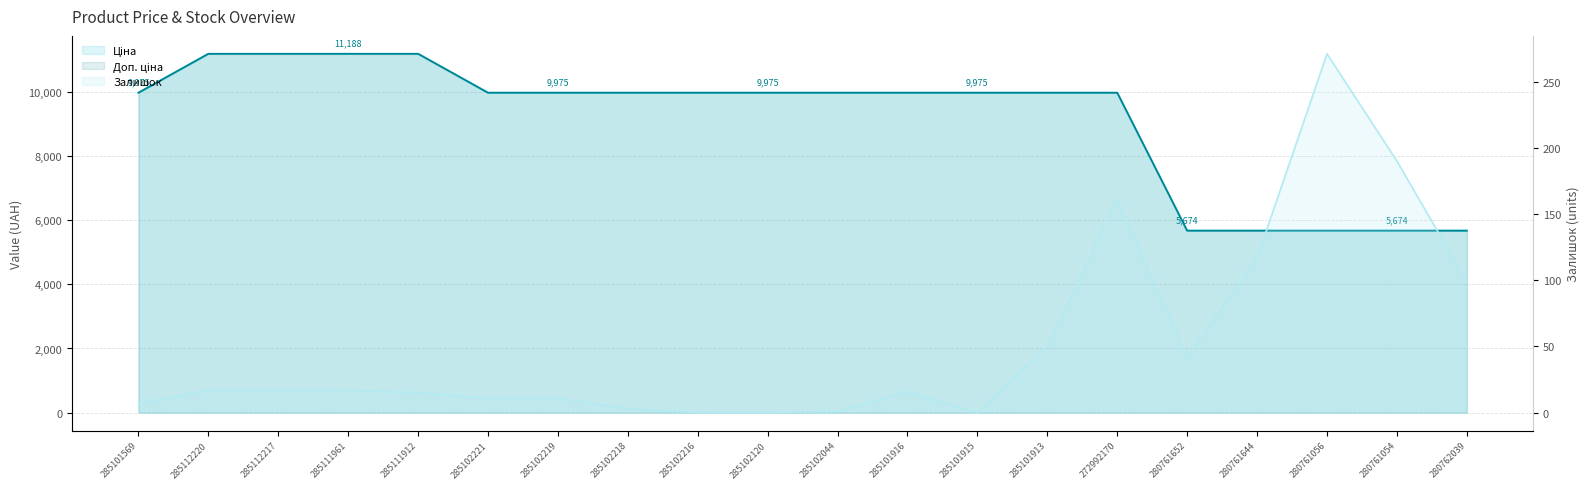

True or false: Ціна and Залишок cross at least once.

False